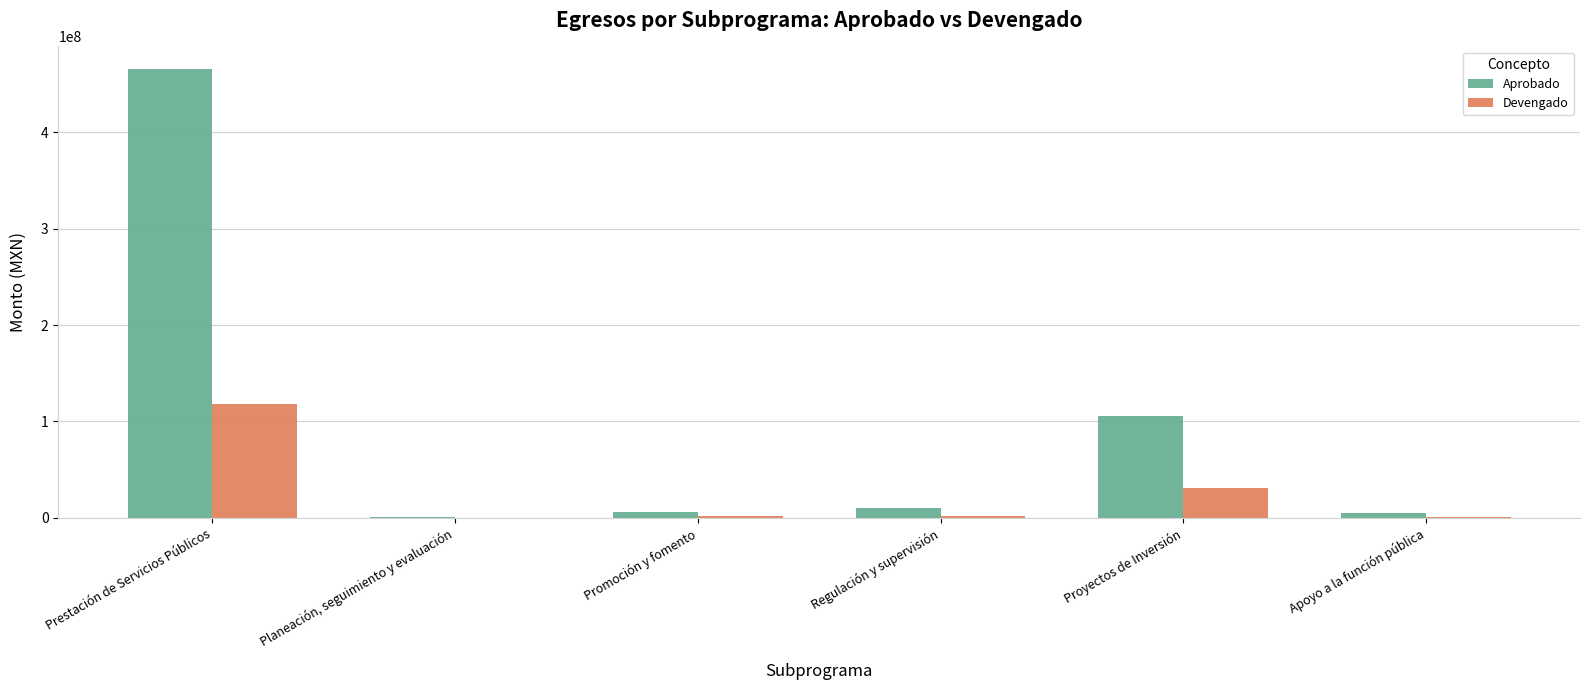

Is it true that Devengado equals 31330161.0 at Proyectos de Inversión?

True